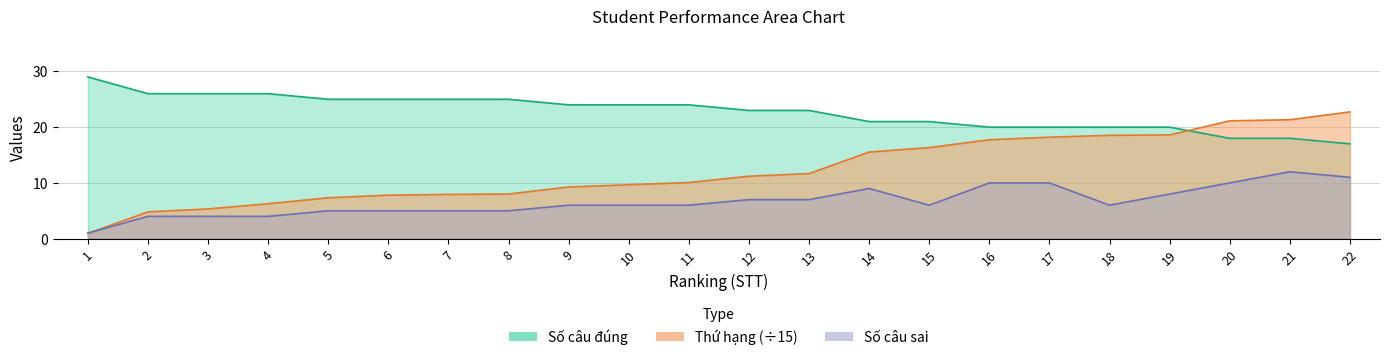

At which category is the sum across all series the highest?

21